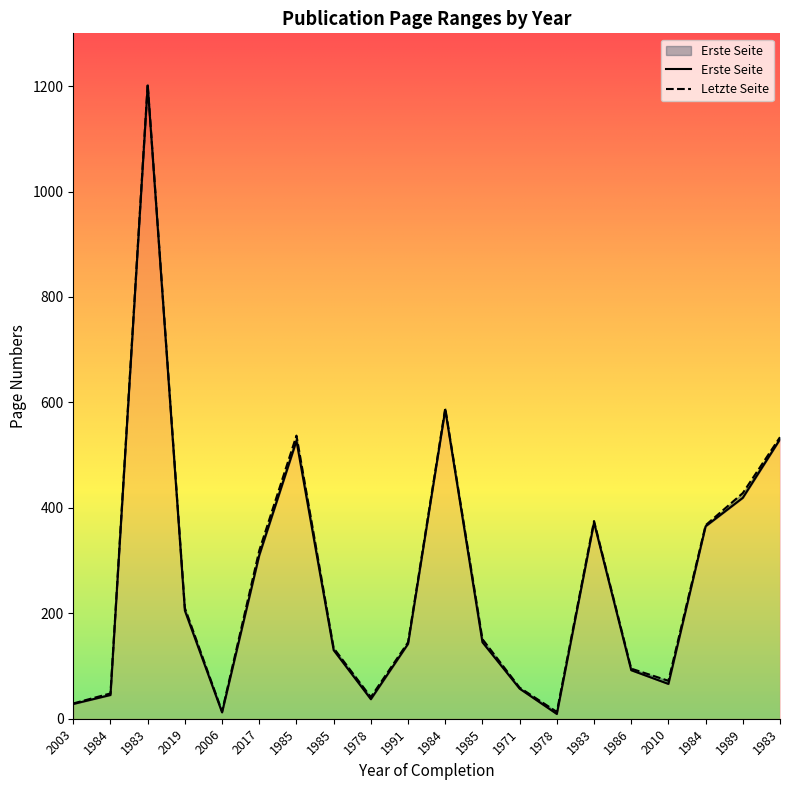

How many interior local valleys does the Letzte Seite series have?

4